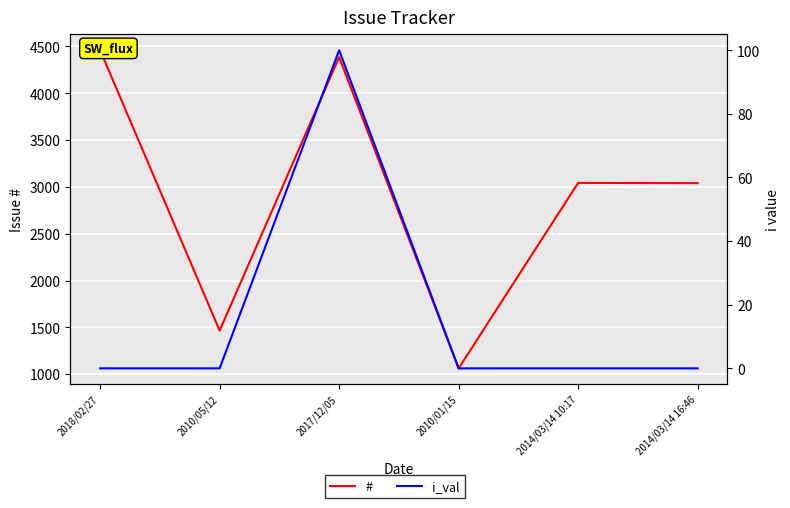

Reading left to right, what are all the values shown in this chart?

#: 2018/02/27=4459	2010/05/12=1466	2017/12/05=4385	2010/01/15=1063	2014/03/14 10:17=3043	2014/03/14 16:46=3040
i_val: 2018/02/27=0	2010/05/12=0	2017/12/05=100	2010/01/15=0	2014/03/14 10:17=0	2014/03/14 16:46=0